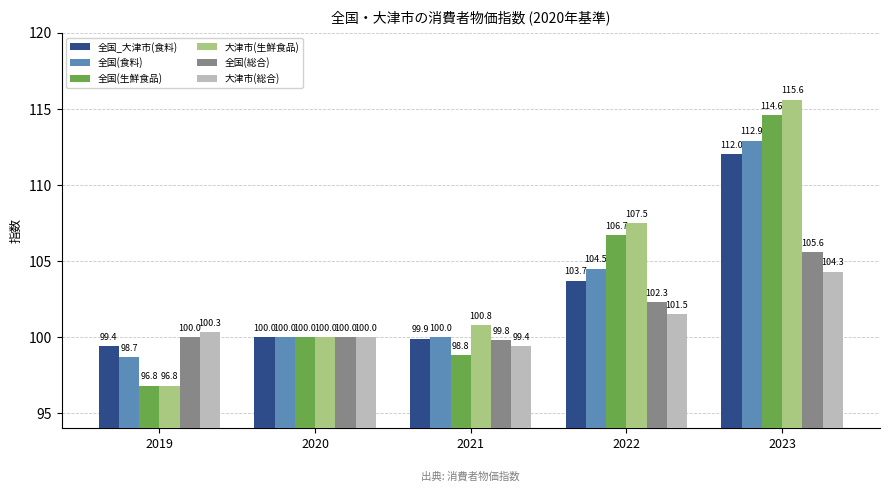

The value of 全国(食料) at 2019 is 148.6. True or false?

False